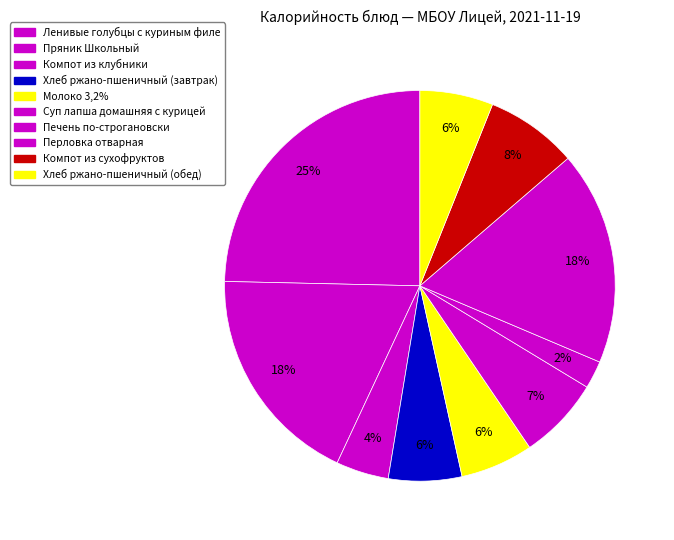

Count the number of slices in the pie.

10